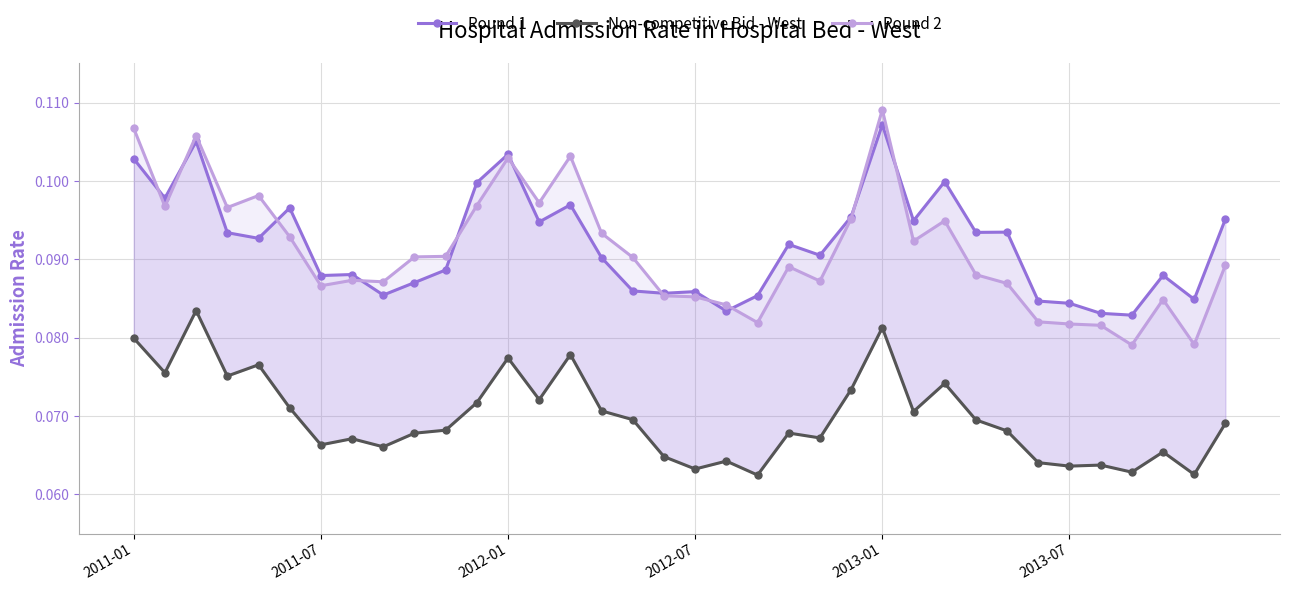

True or false: Round 1 and Non-competitive Bid - West cross at least once.

False